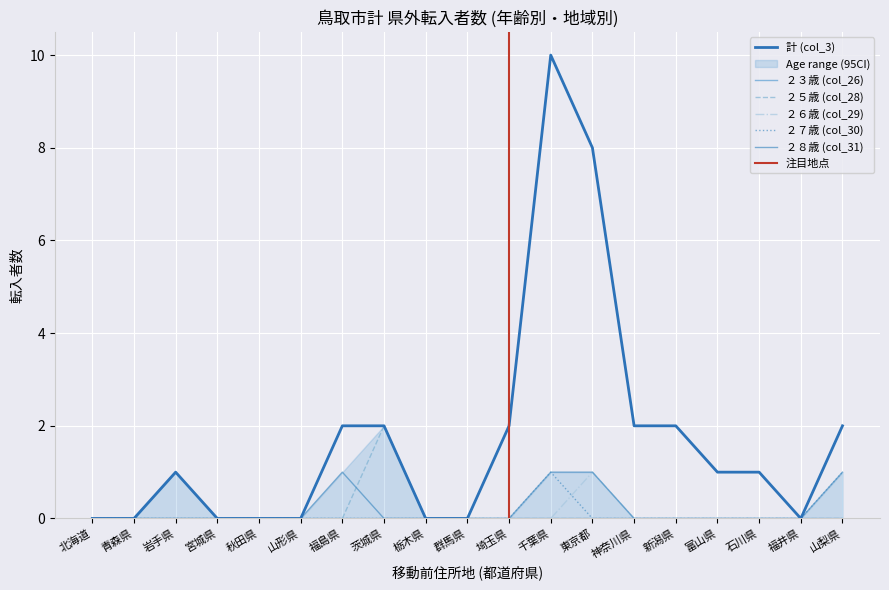

Count the 計 (col_3) values in the range 0 to 2.

17